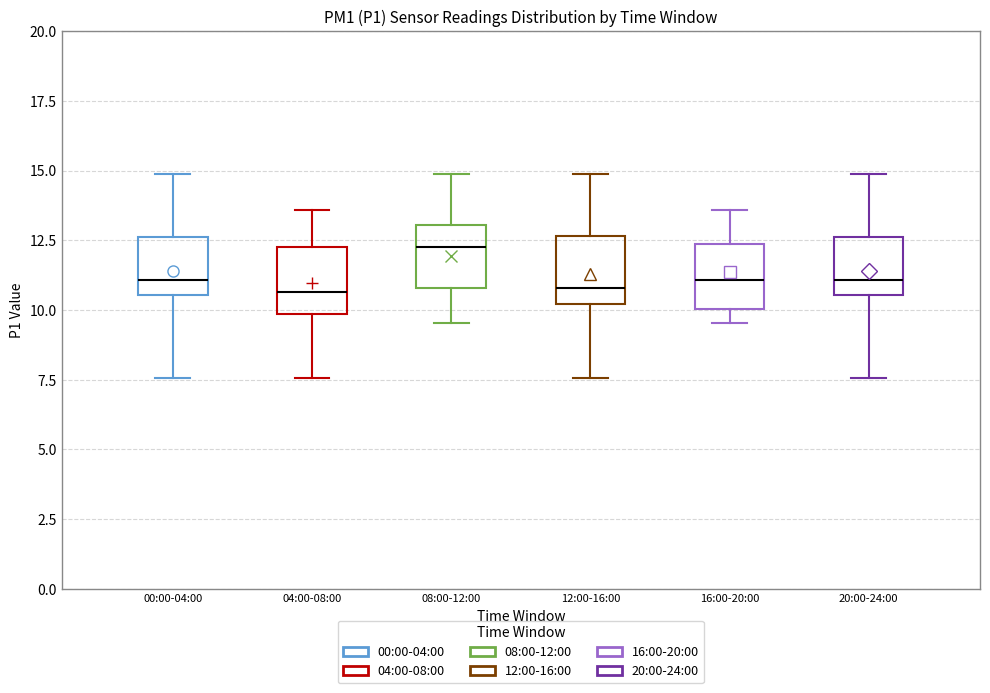

Where is the lower edge of the box for 08:00-12:00 on the y-axis? The values are not printed on the chart, so give them approximately, as read against the axis.

11.0